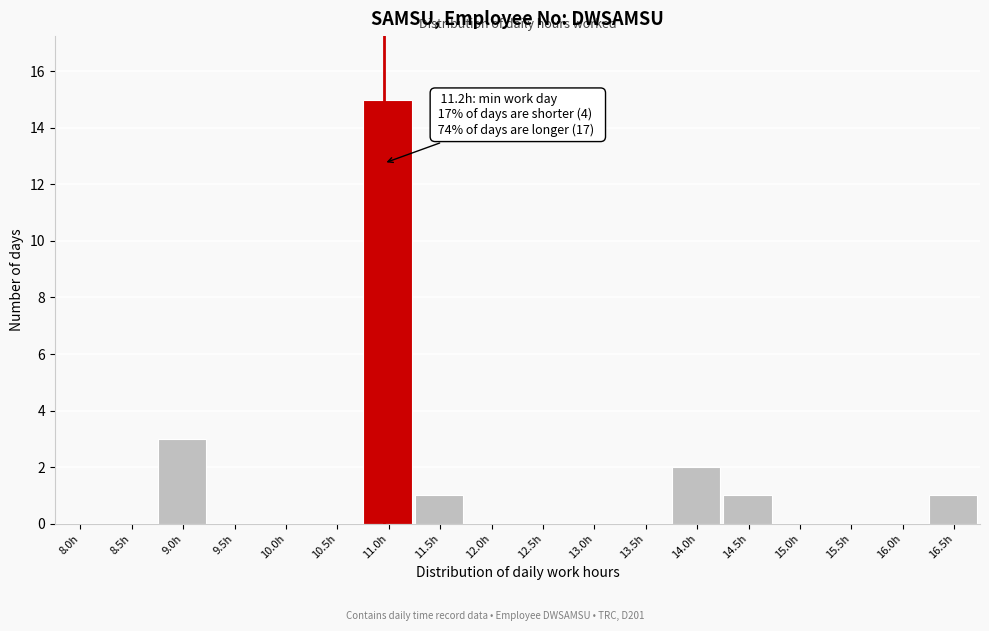

Reading right to left, list all the values displayed in this chart.

16.5h=1	16.0h=0	15.5h=0	15.0h=0	14.5h=1	14.0h=2	13.5h=0	13.0h=0	12.5h=0	12.0h=0	11.5h=1	11.0h=15	10.5h=0	10.0h=0	9.5h=0	9.0h=3	8.5h=0	8.0h=0